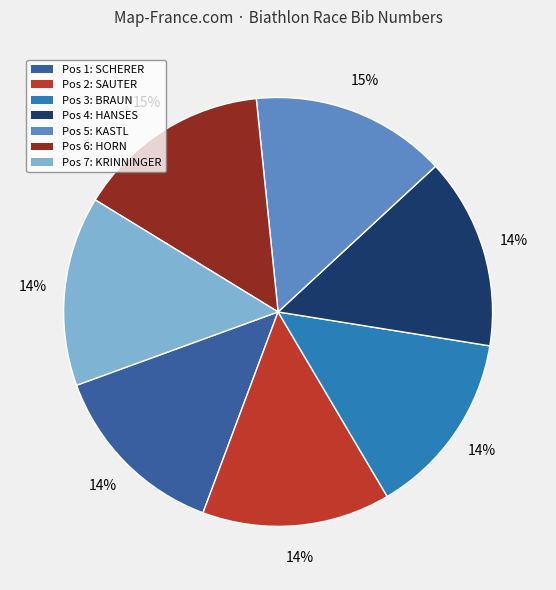

How many slices are in this pie chart?

7